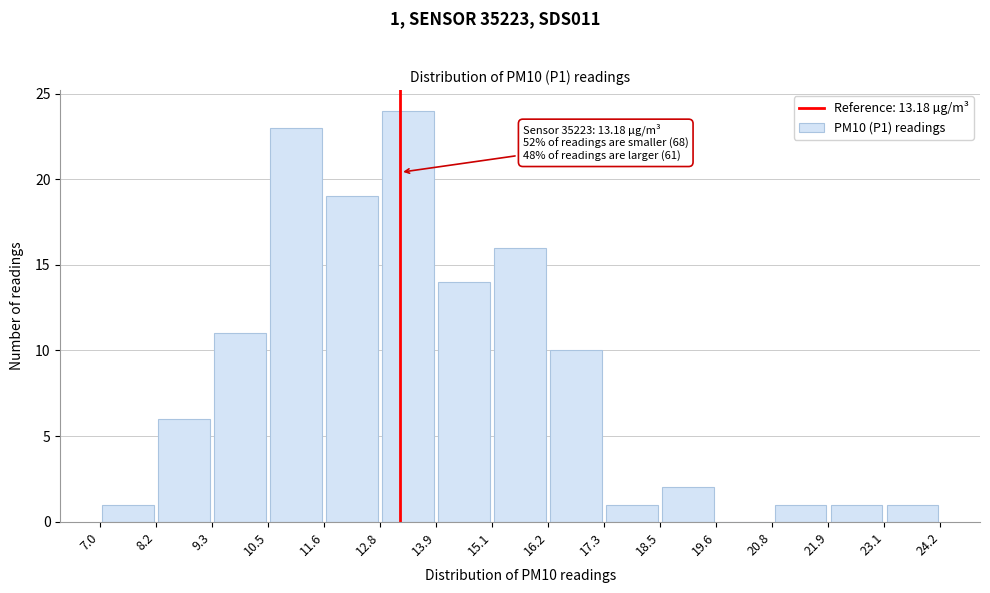

Over which range of the x-axis is the bar tallest?

12.8 to 13.9